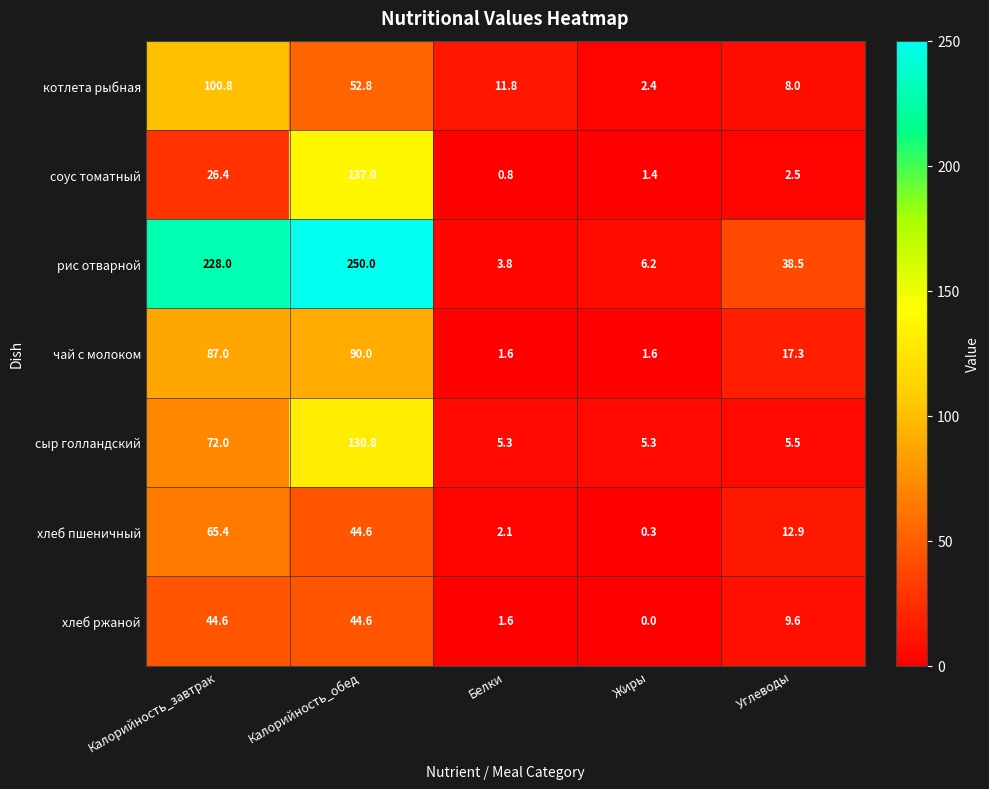

How many values in the рис отварной series exceed 38?

3